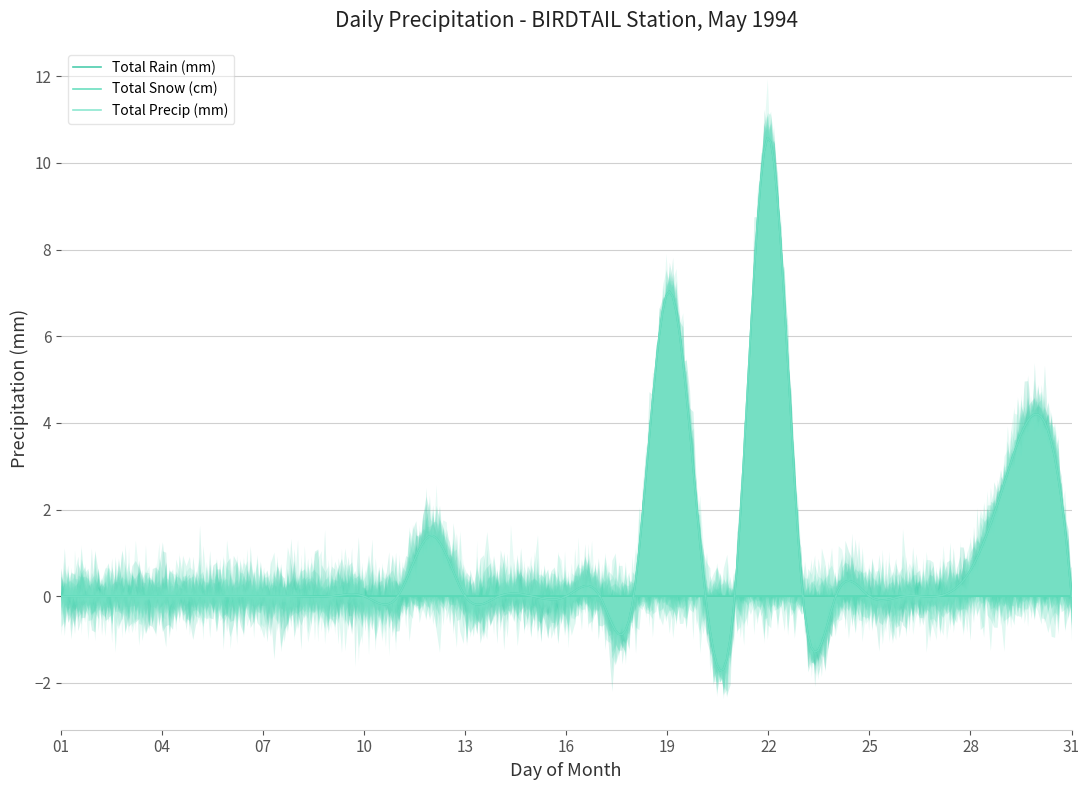

Reading left to right, extract all data points from this chart.

Total Rain (mm): 0.0	0.0	0.0	0.0	0.0	0.0	0.0	0.0	0.0	0.0	0.0	1.4	0.0	0.0	0.0	0.0	0.0	0.0	7.0	1.0	0.0	10.6	0.2	0.0	0.0	0.0	0.0	0.6	2.6	4.2	0.0
Total Snow (cm): 0.0	0.0	0.0	0.0	0.0	0.0	0.0	0.0	0.0	0.0	0.0	0.0	0.0	0.0	0.0	0.0	0.0	0.0	0.0	0.0	0.0	0.0	0.0	0.0	0.0	0.0	0.0	0.0	0.0	0.0	0.0
Total Precip (mm): 0.0	0.0	0.0	0.0	0.0	0.0	0.0	0.0	0.0	0.0	0.0	1.4	0.0	0.0	0.0	0.0	0.0	0.0	7.0	1.0	0.0	10.6	0.2	0.0	0.0	0.0	0.0	0.6	2.6	4.2	0.0